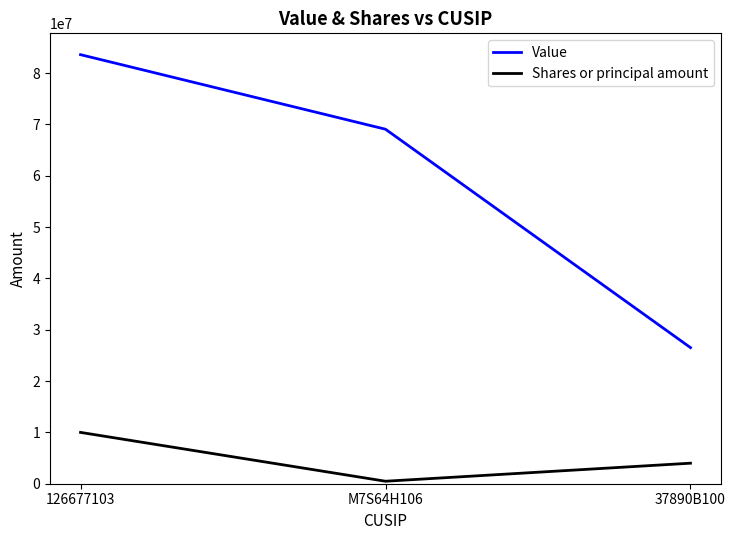

True or false: Value has a value of 39623163 at 37890B100.

False